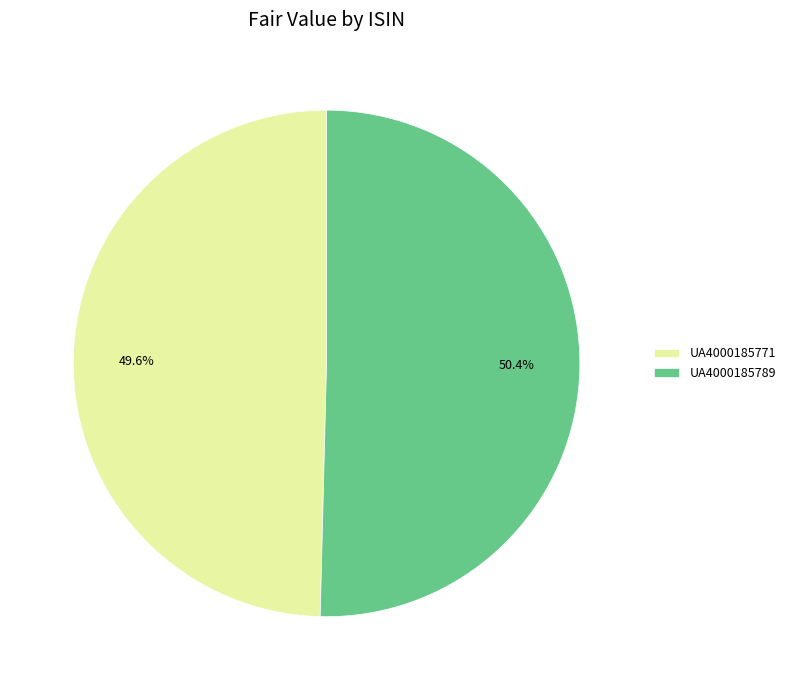

To the nearest percent, what percentage of the pie is UA4000185789?

50%